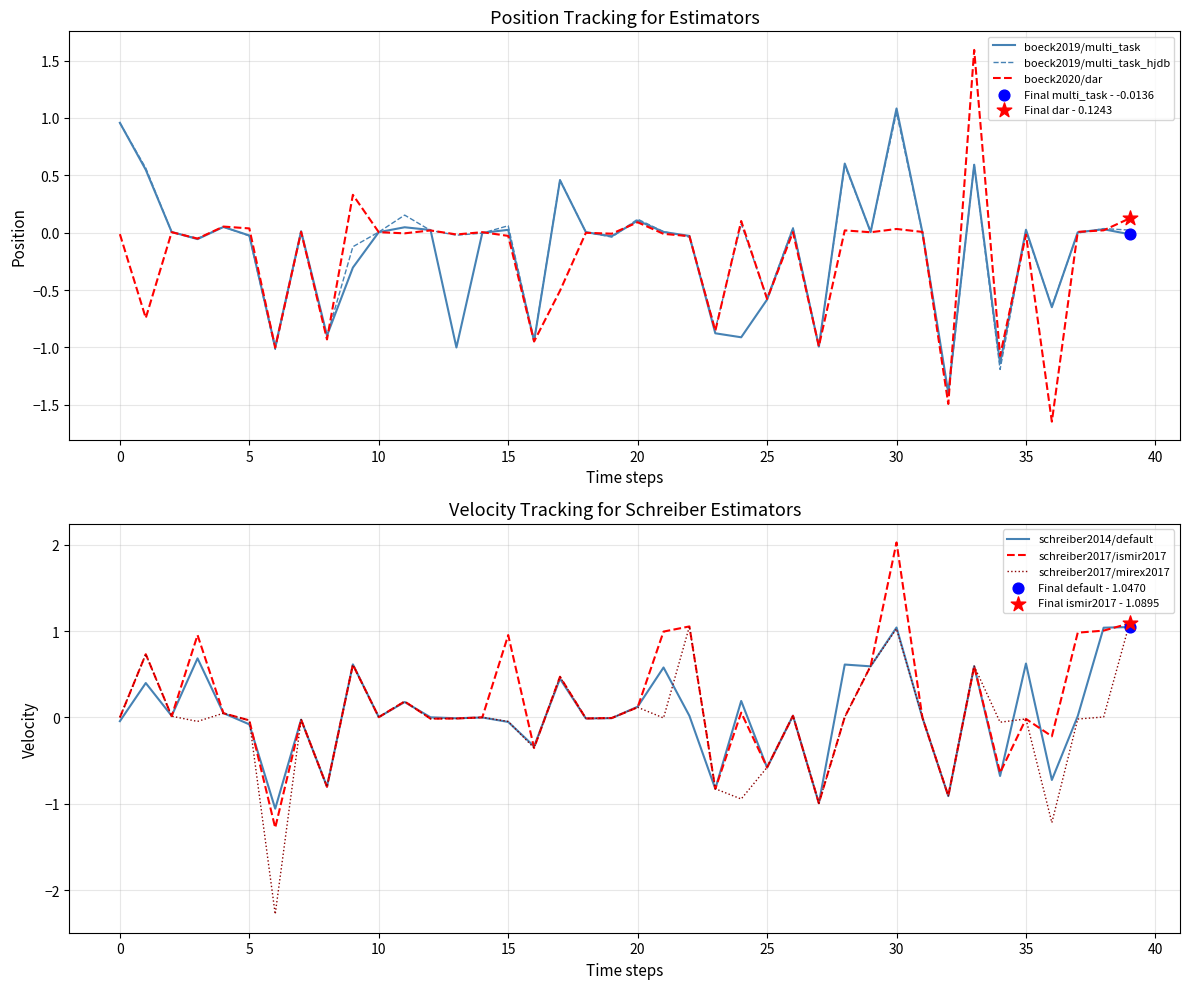

At how many categories does at least one series exceed 0?

29